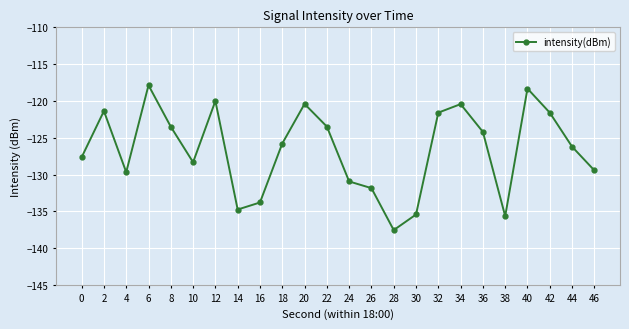

What value does the data have at 40?

-118.3